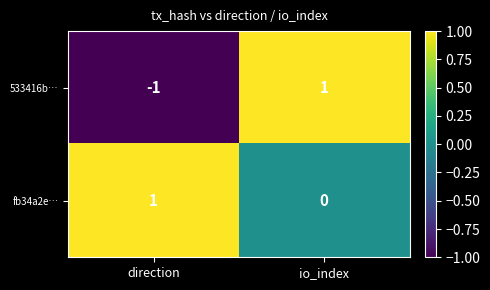

At which category does the chart reach its minimum across all series?

direction